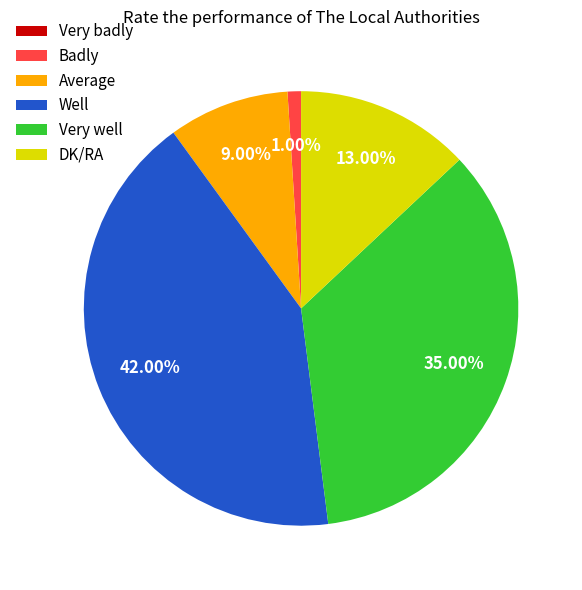

Between DK/RA and Badly, which is larger?

DK/RA